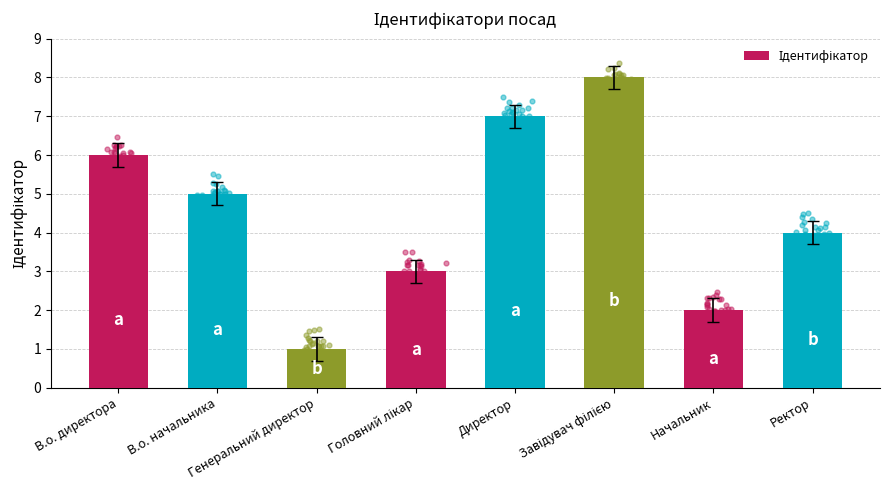

What is the change in value from Завідувач філією to Начальник?

-6